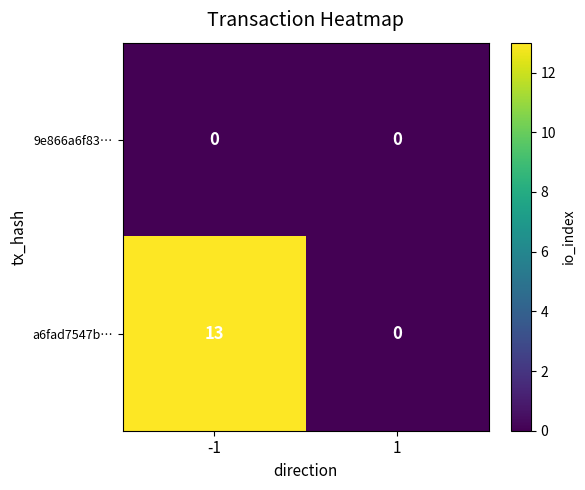

True or false: a6fad7547b… has a value of 22 at -1.

False